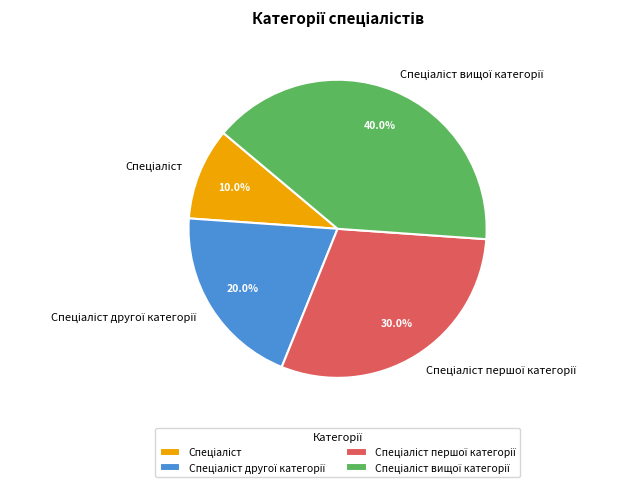

Does any single category account for the majority?

No